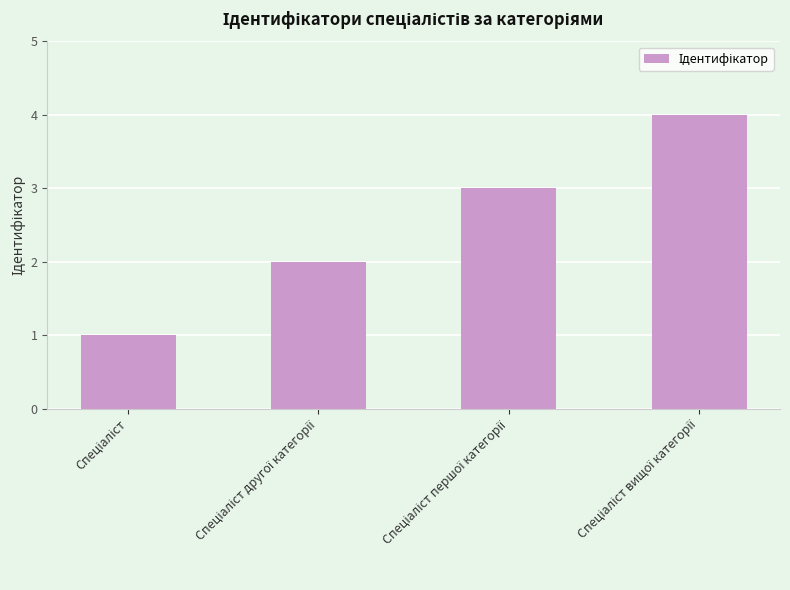

What is the difference between the maximum and minimum values?

3